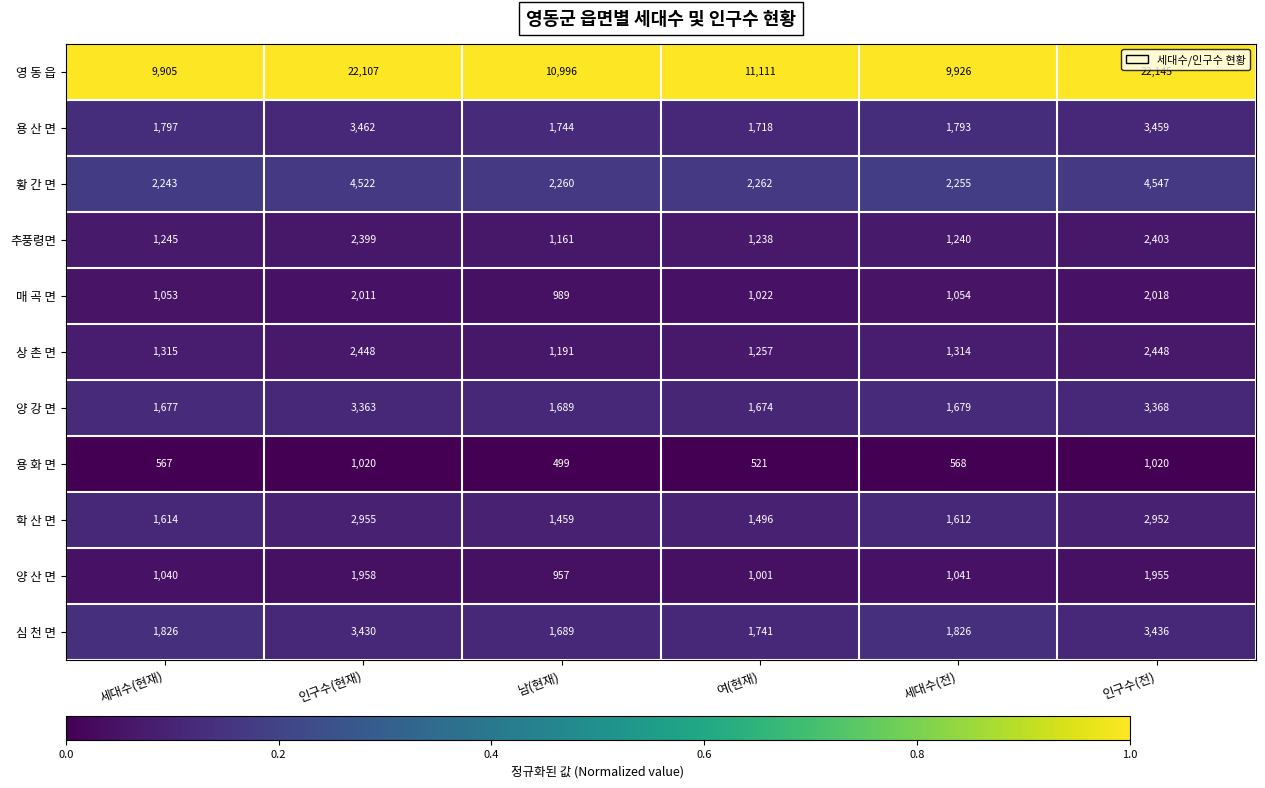

Which category has the highest value in the 추풍령면 series?

인구수(전)